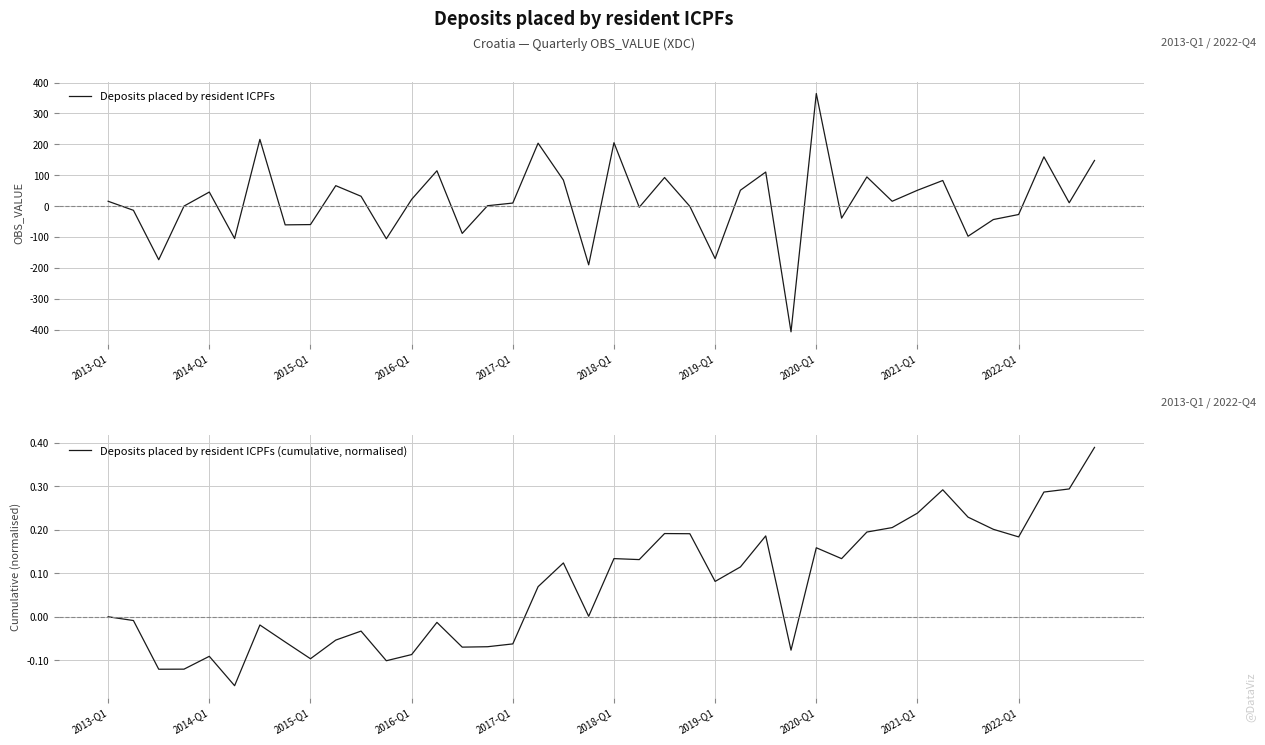

Which series has the largest total across all categories?

Deposits placed by resident ICPFs